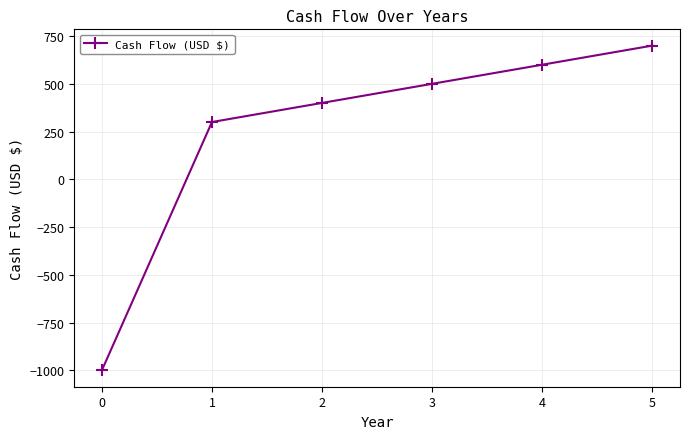

At which category does the chart reach its peak across all series?

5